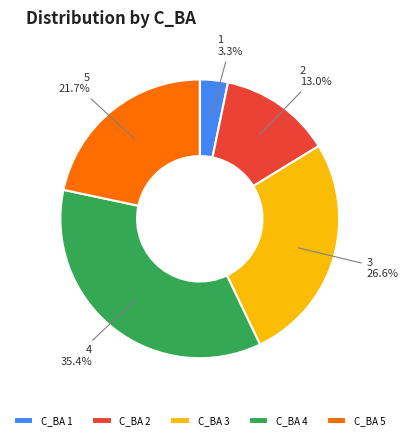

How many slices are in this pie chart?

5